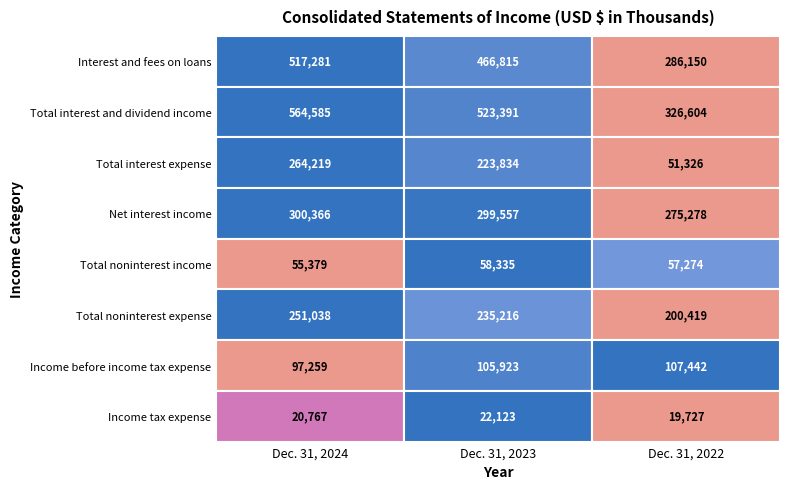

Between Dec. 31, 2023 and Dec. 31, 2022, which series saw the biggest shift?

Total interest and dividend income